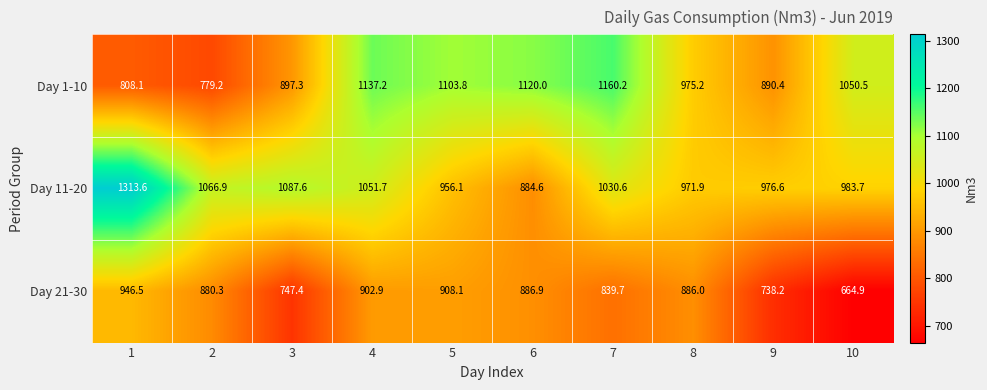

Which series has the largest range (max minus min)?

Day 11-20